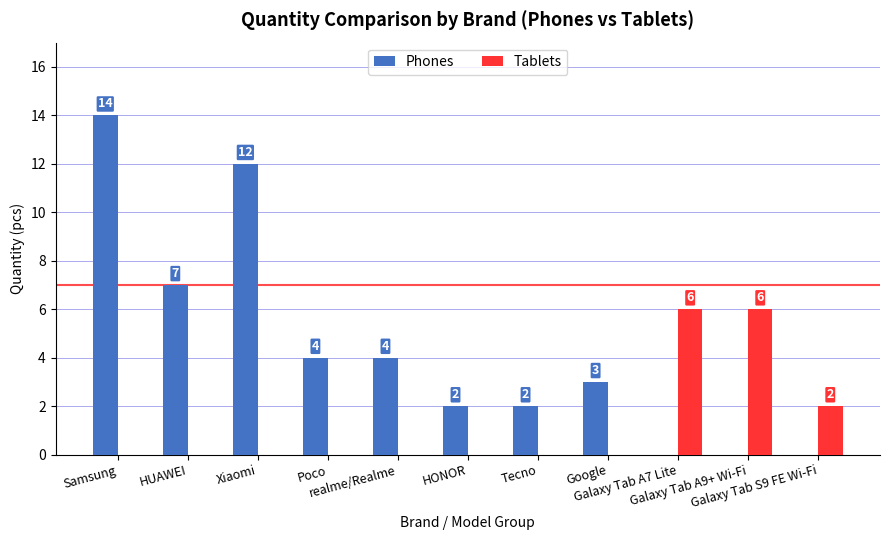

How many Tablets values are between 0 and 2?

9